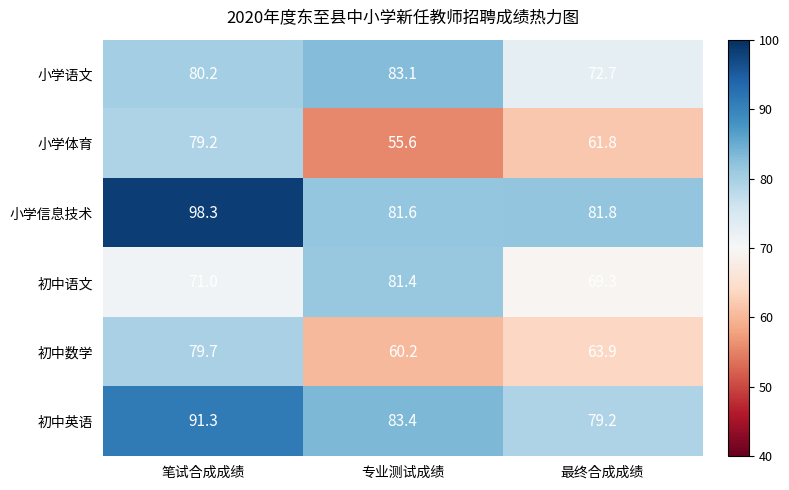

What is the difference between the 小学语文 values at 最终合成成绩 and 笔试合成成绩?

7.5